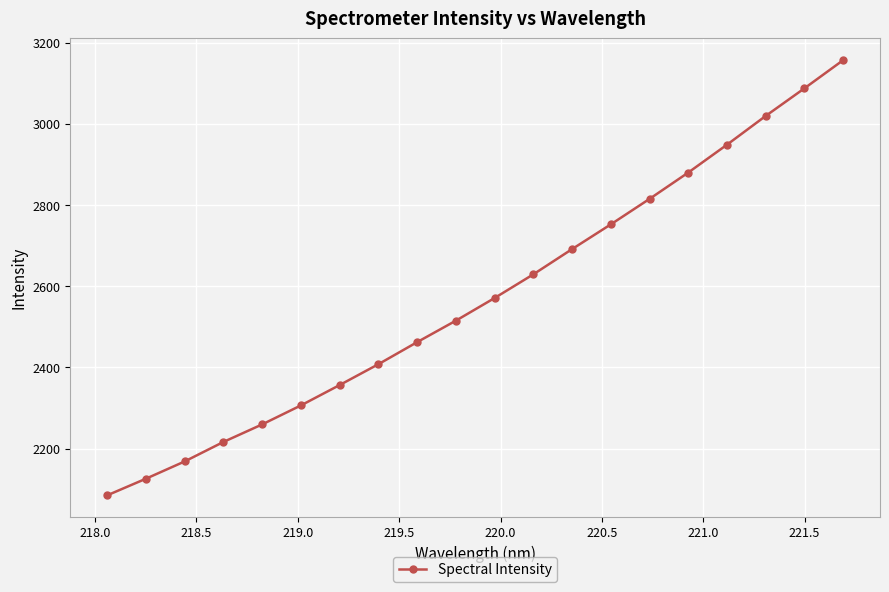

Reading right to left, what are all the values shown in this chart?

3157.3	3087.9	3019.9	2949.0	2880.3	2815.4	2752.6	2691.6	2629.4	2571.0	2515.2	2462.2	2407.8	2356.4	2306.2	2259.4	2216.1	2168.1	2125.5	2084.5